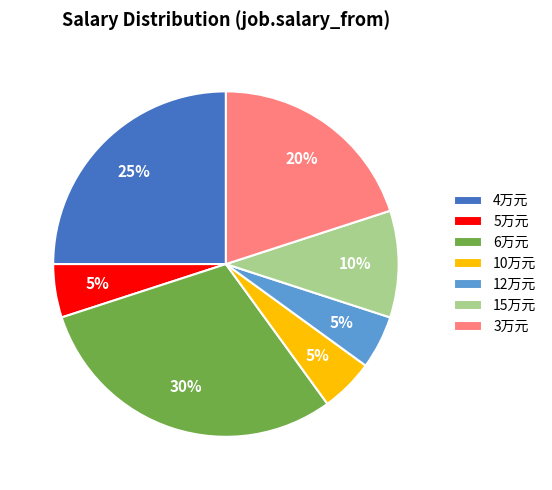

Which category has the biggest portion of the pie?

6万元